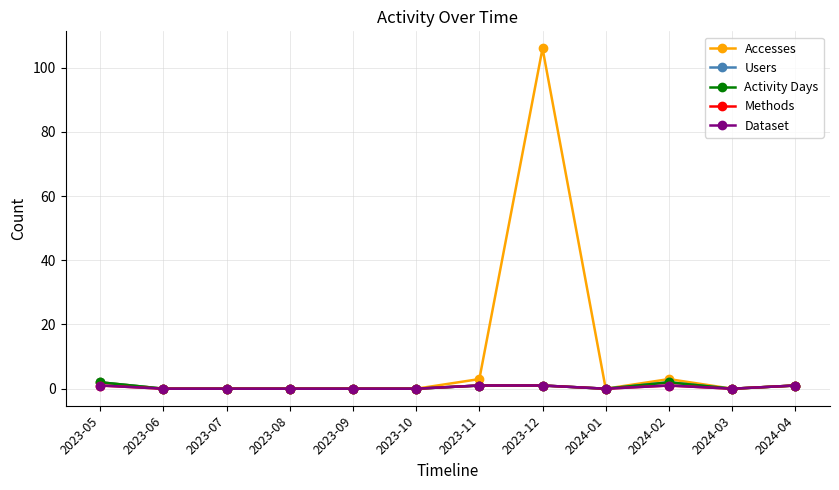

Is it true that Activity Days equals 1 at 2023-12?

True